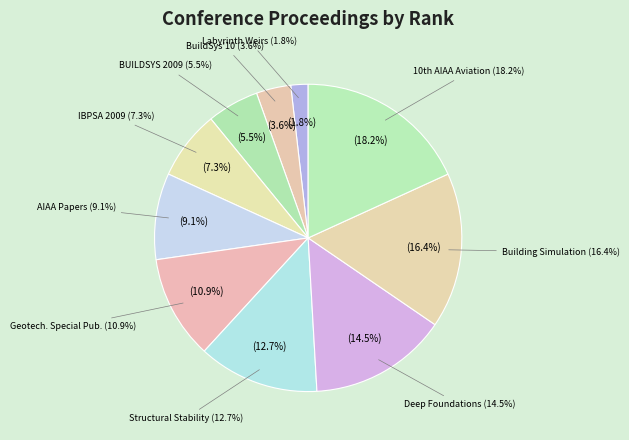

Combined, do Rank 4 and Rank 8 account for over 50%?

No